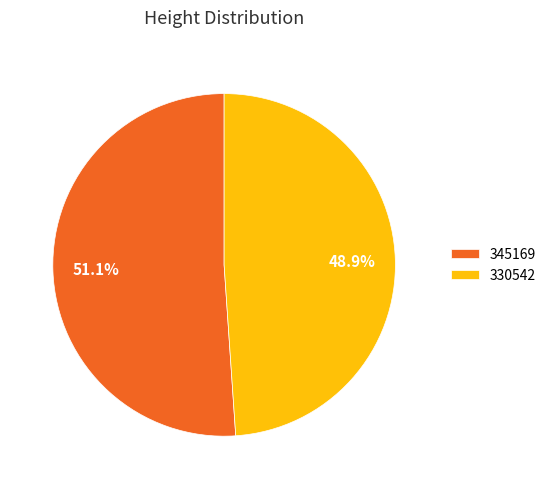

To the nearest percent, what portion does 330542 represent?

49%